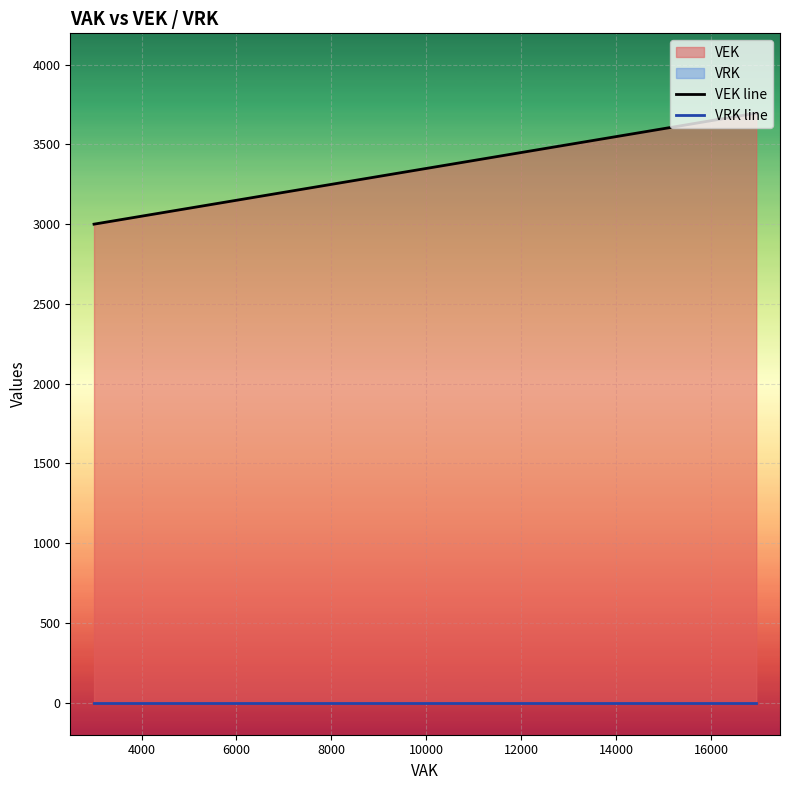

Is it true that VRK line equals 0 at 6000?

True